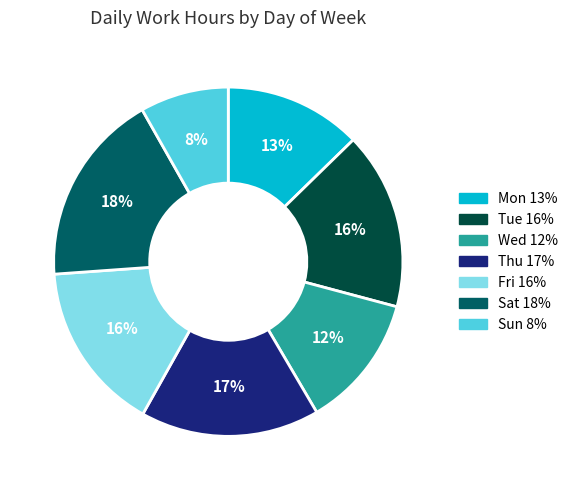

What is the largest slice in the pie chart?

Sat